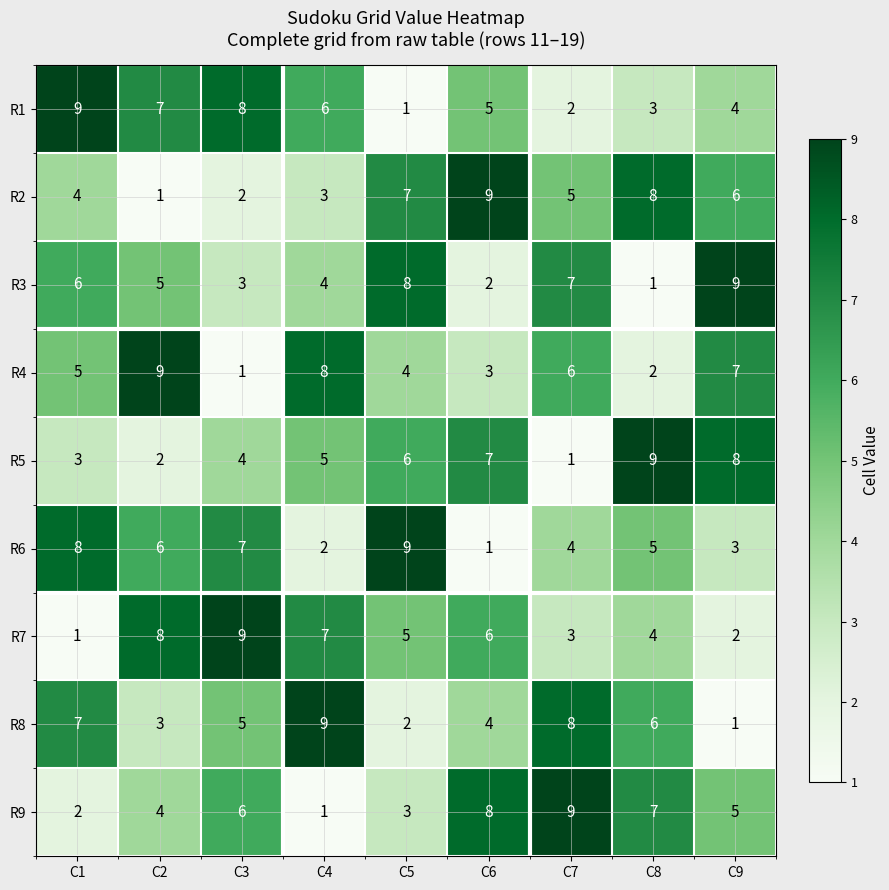

At how many categories does at least one series exceed 2?

9